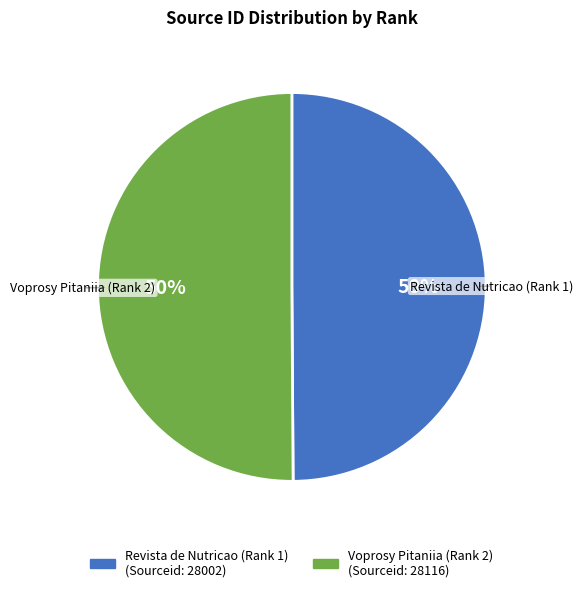

What percentage is the Voprosy Pitaniia (Rank 2) slice, to the nearest percent?

50%